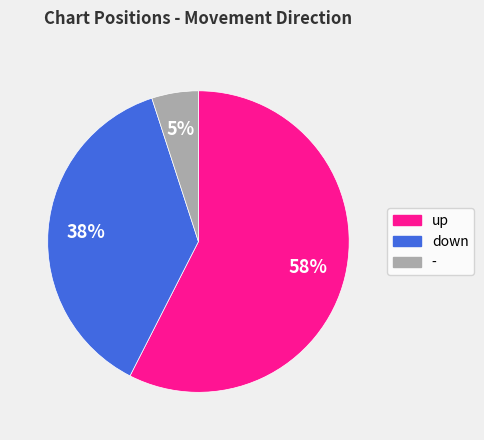

The - slice represents 9% of the pie. True or false?

False